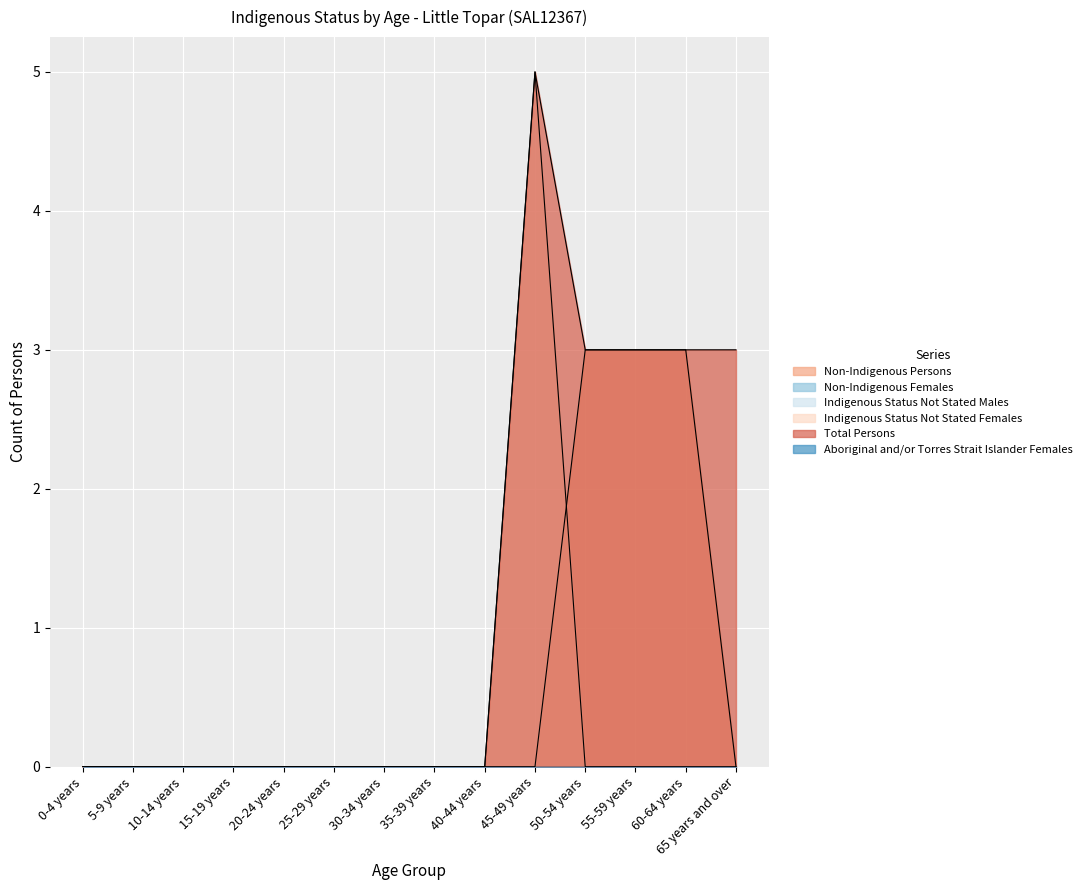

Does the chart display data point markers on the line(s)?

No